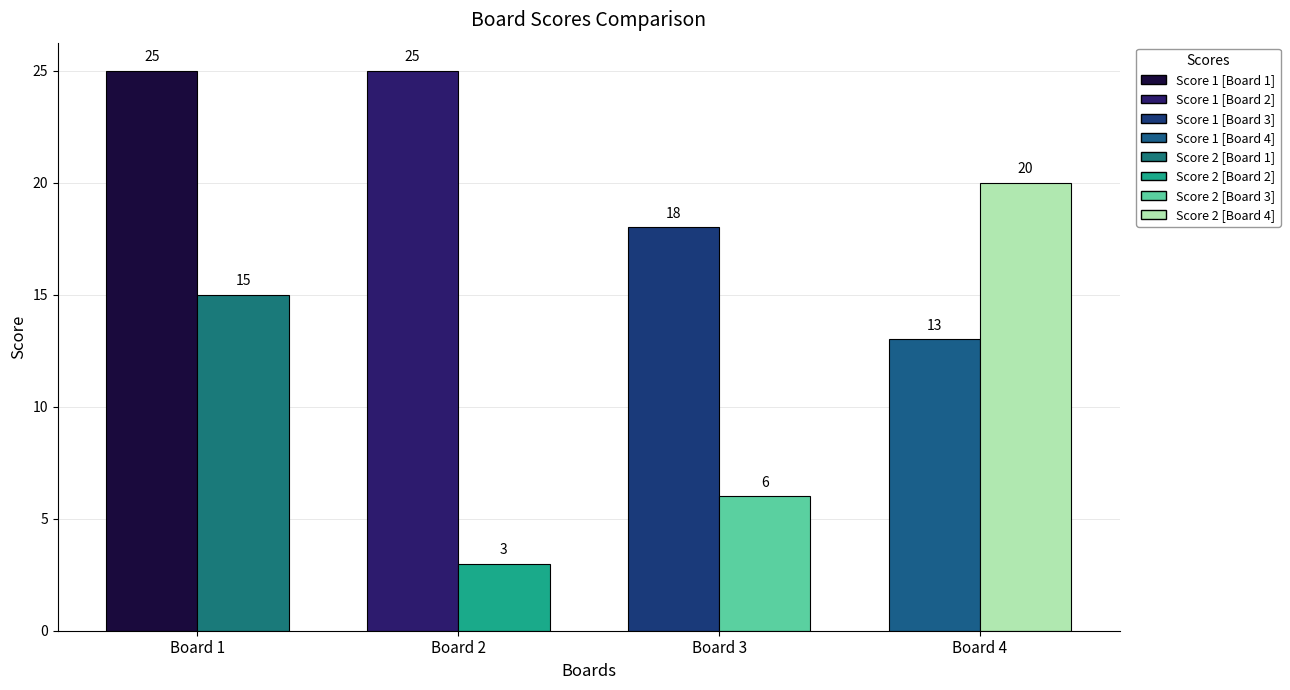

Which label corresponds to the largest value in the chart?

Board 1